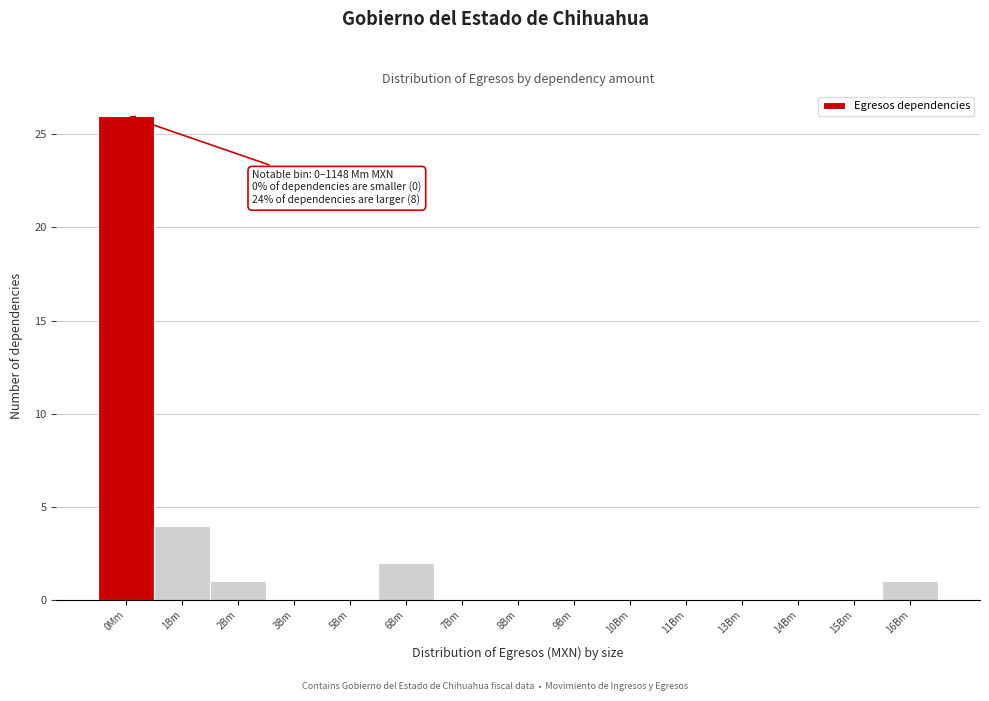

Reading left to right, what are all the values shown in this chart?

0Mm=26	1Bm=4	2Bm=1	3Bm=0	5Bm=0	6Bm=2	7Bm=0	8Bm=0	9Bm=0	10Bm=0	11Bm=0	13Bm=0	14Bm=0	15Bm=0	16Bm=1